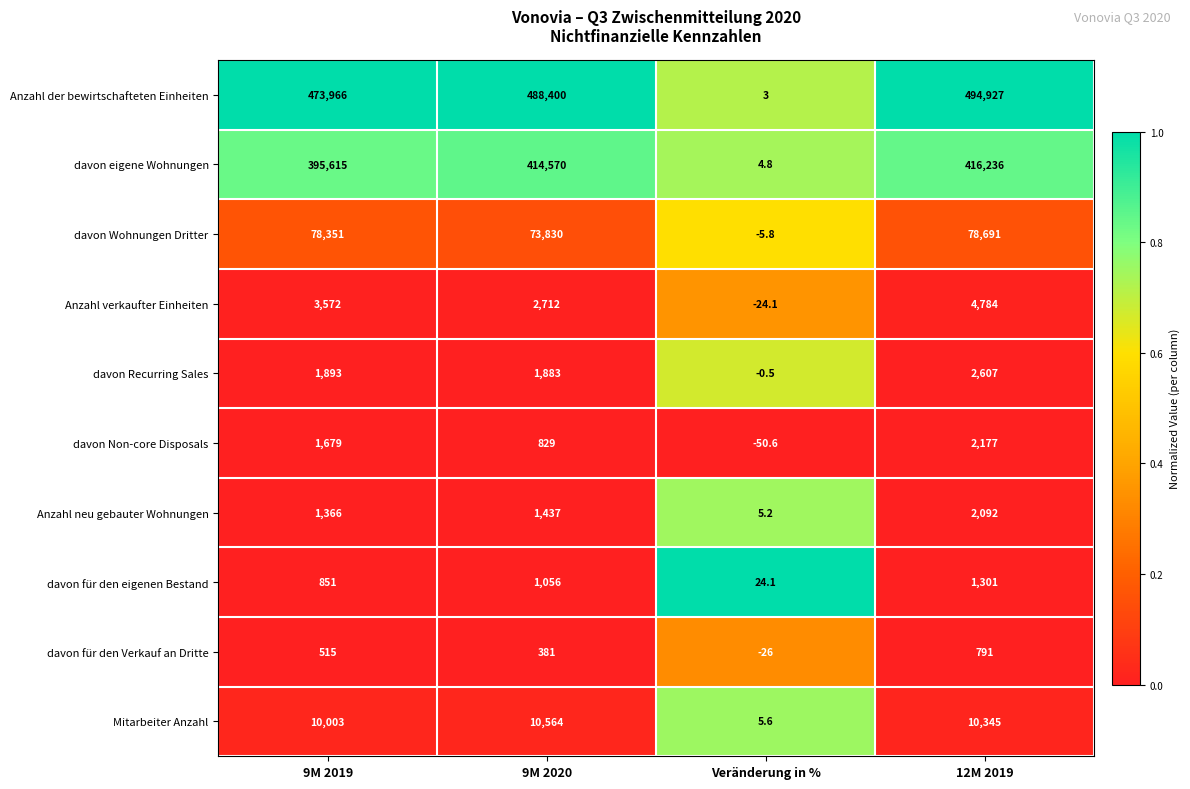

What value does the davon Recurring Sales series have at 9M 2019?

1893.0